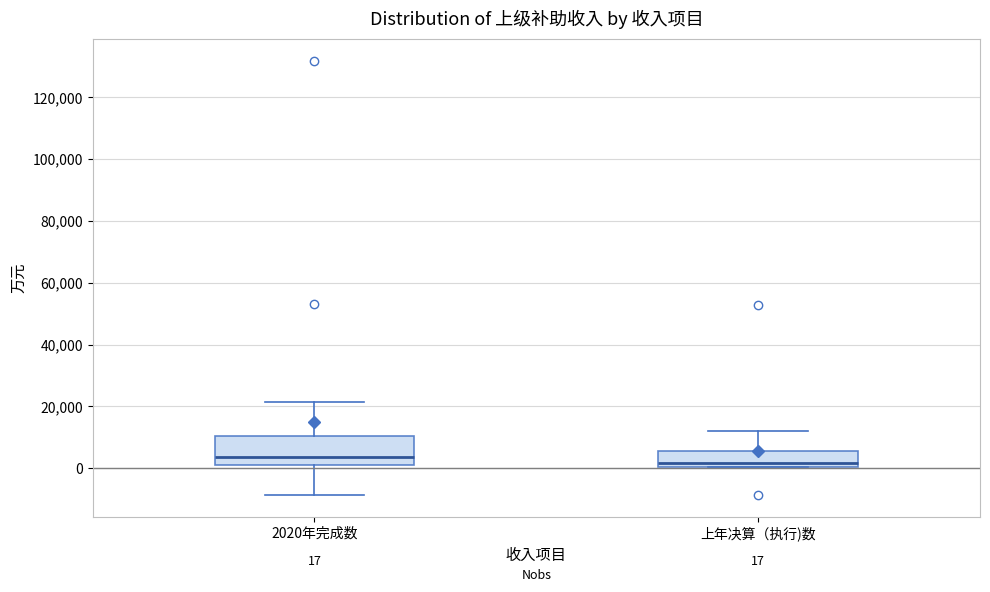

Which box is the tallest, from its lower edge to its upper edge?

2020年完成数